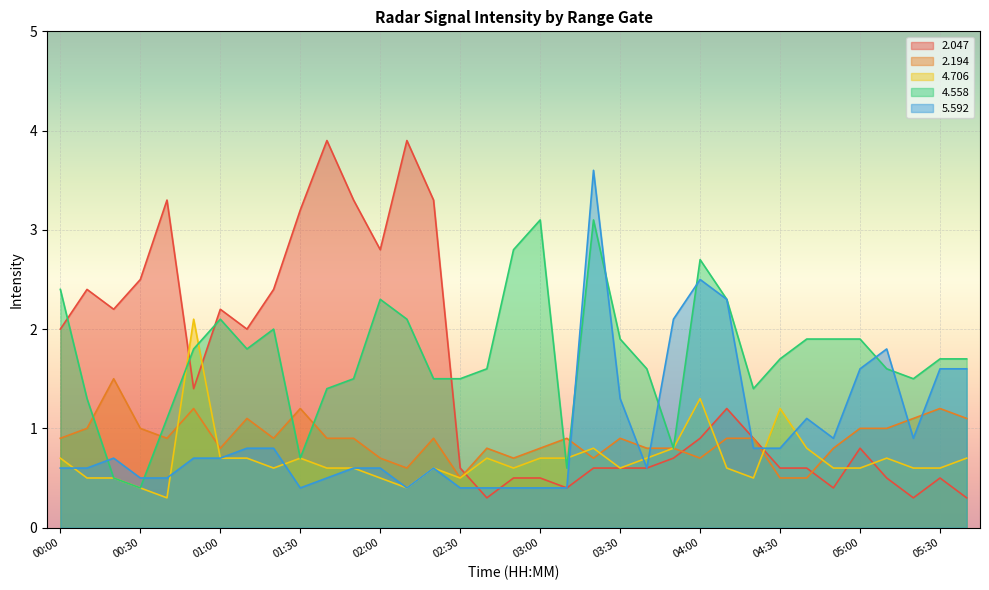

At which category does   2.047 reach its first local valley?

00:20